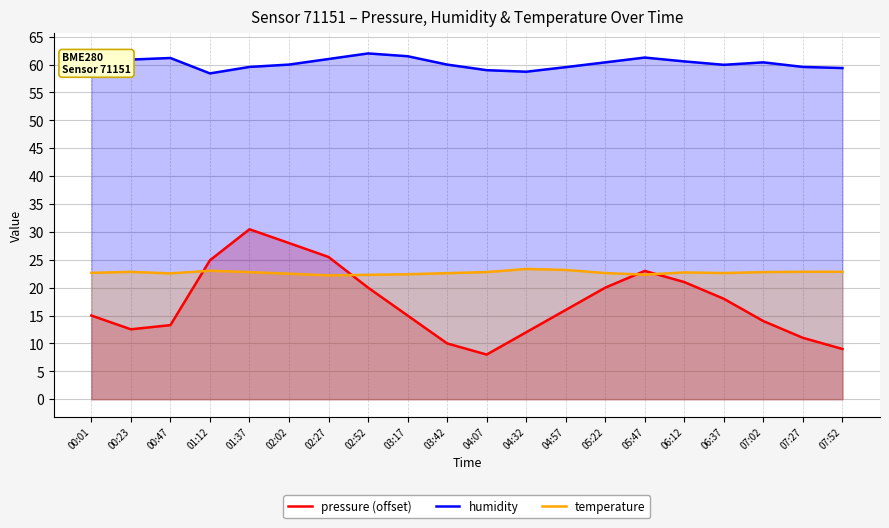

Where does the pressure (offset) series first go above 16?

01:12